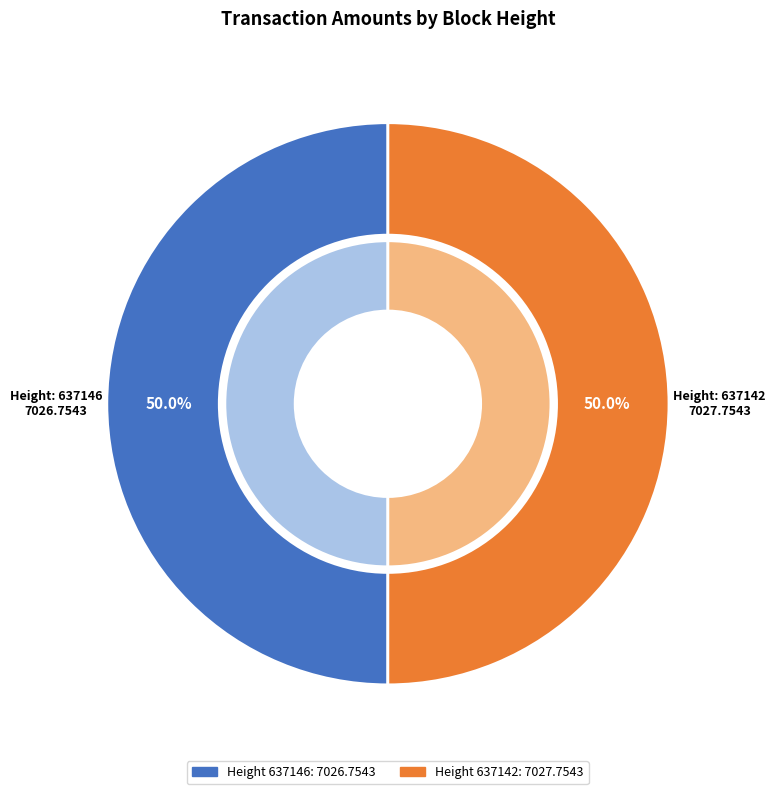

What percentage is the 637142 slice, to the nearest percent?

50%